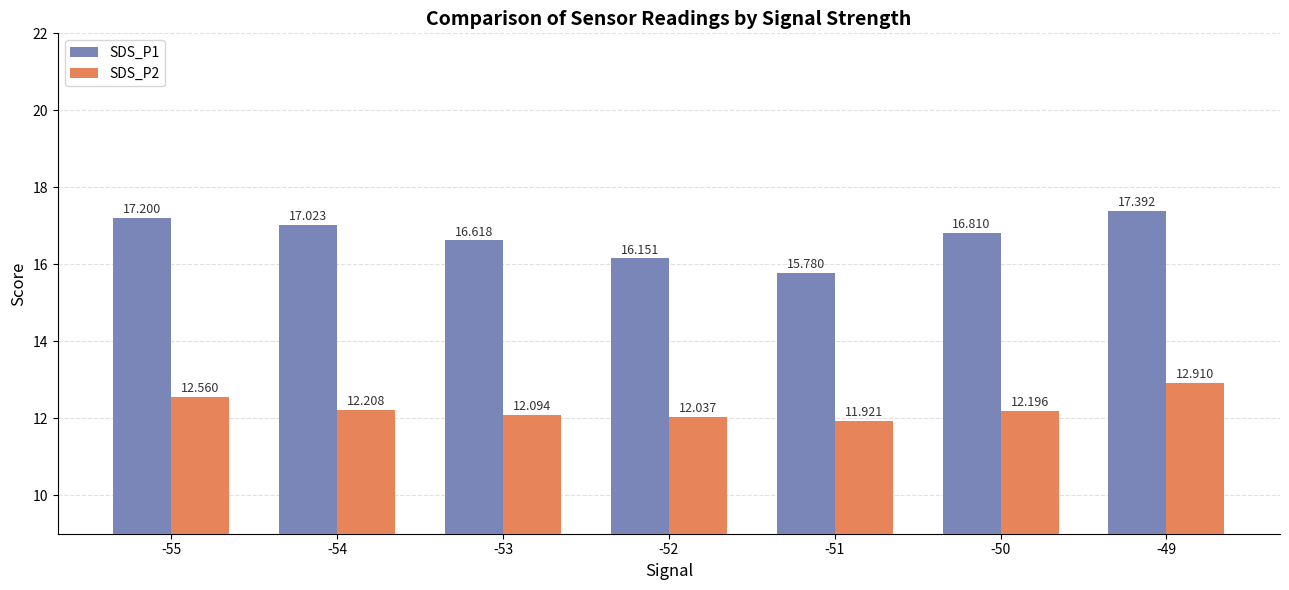

What is the sum of all SDS_P2 values?

85.9